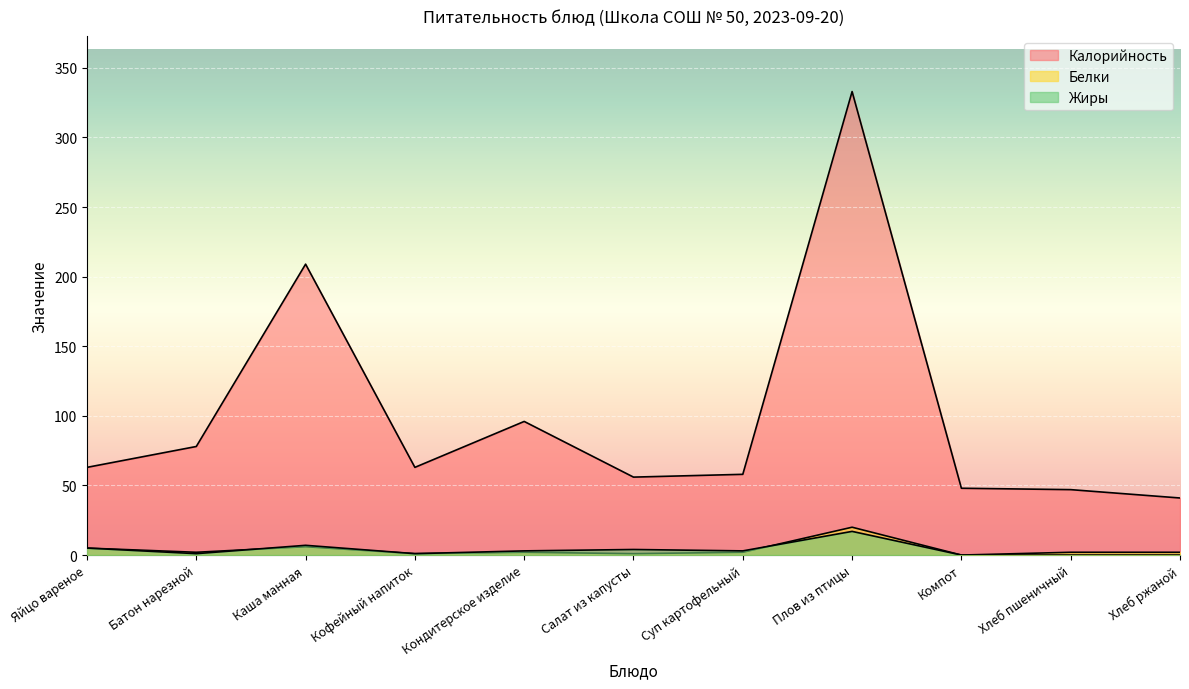

How many values in Белки are above zero?

10